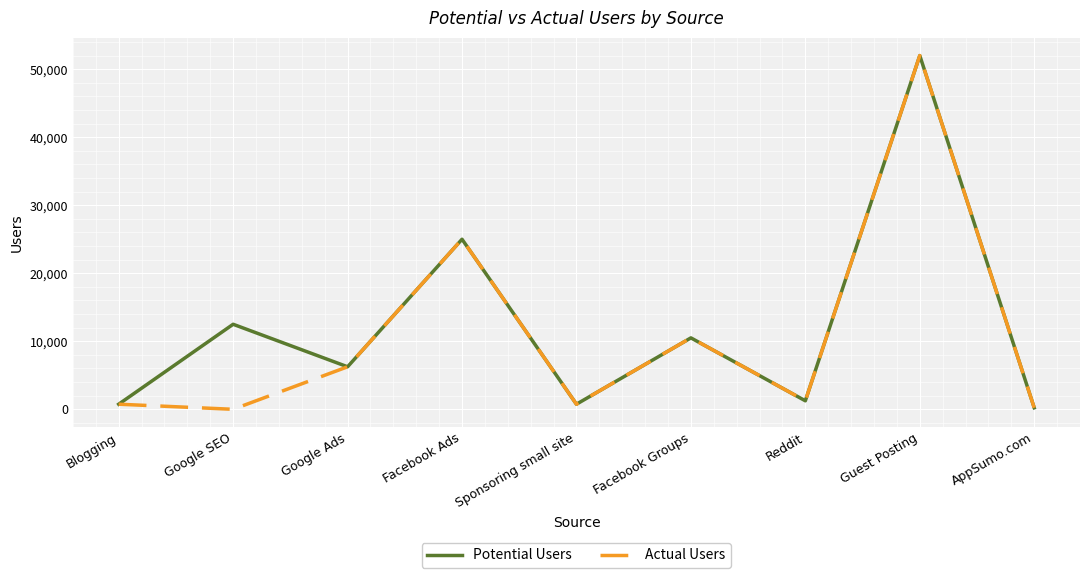

What is the spread (max minus min) of values at Google SEO?

12500